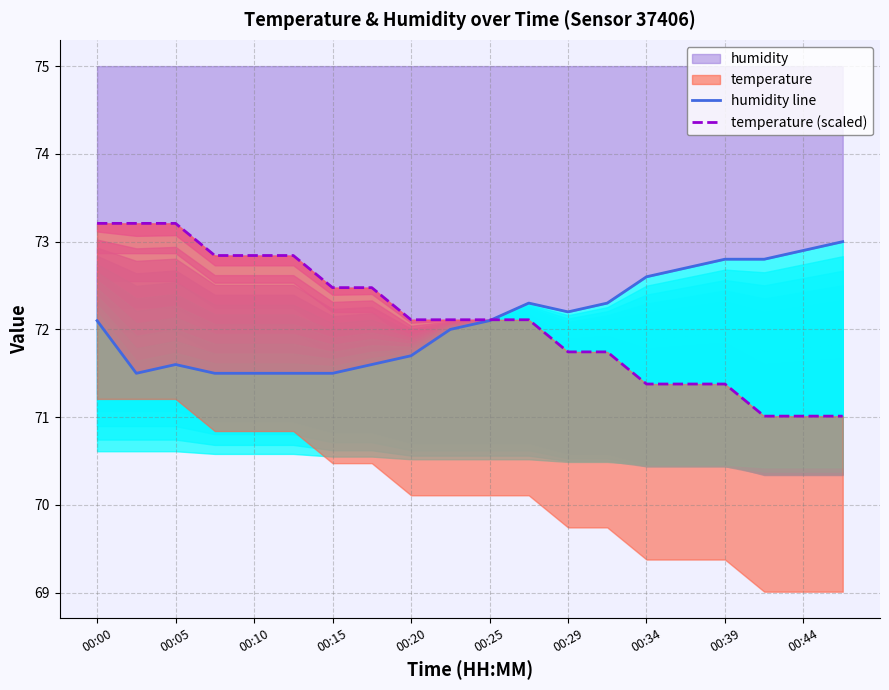

What is the value of the humidity line point at the 1st from the left?

72.1